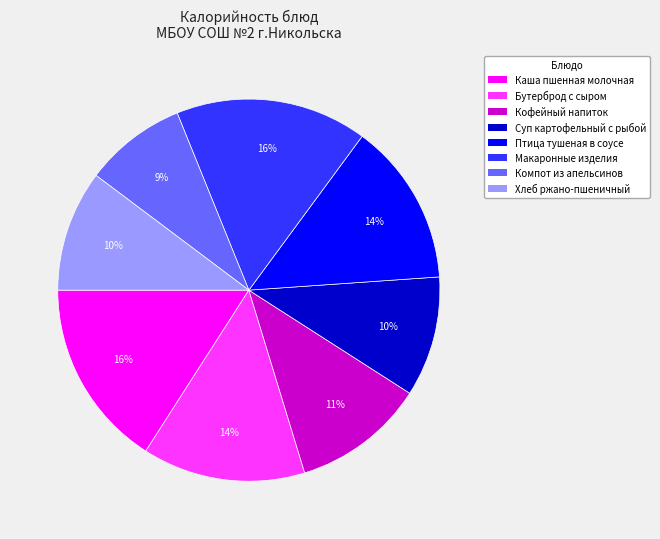

Is Макаронные изделия the majority of the pie?

No